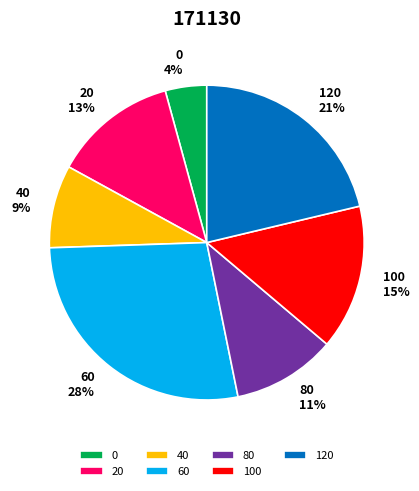

How many segments does this pie chart have?

7